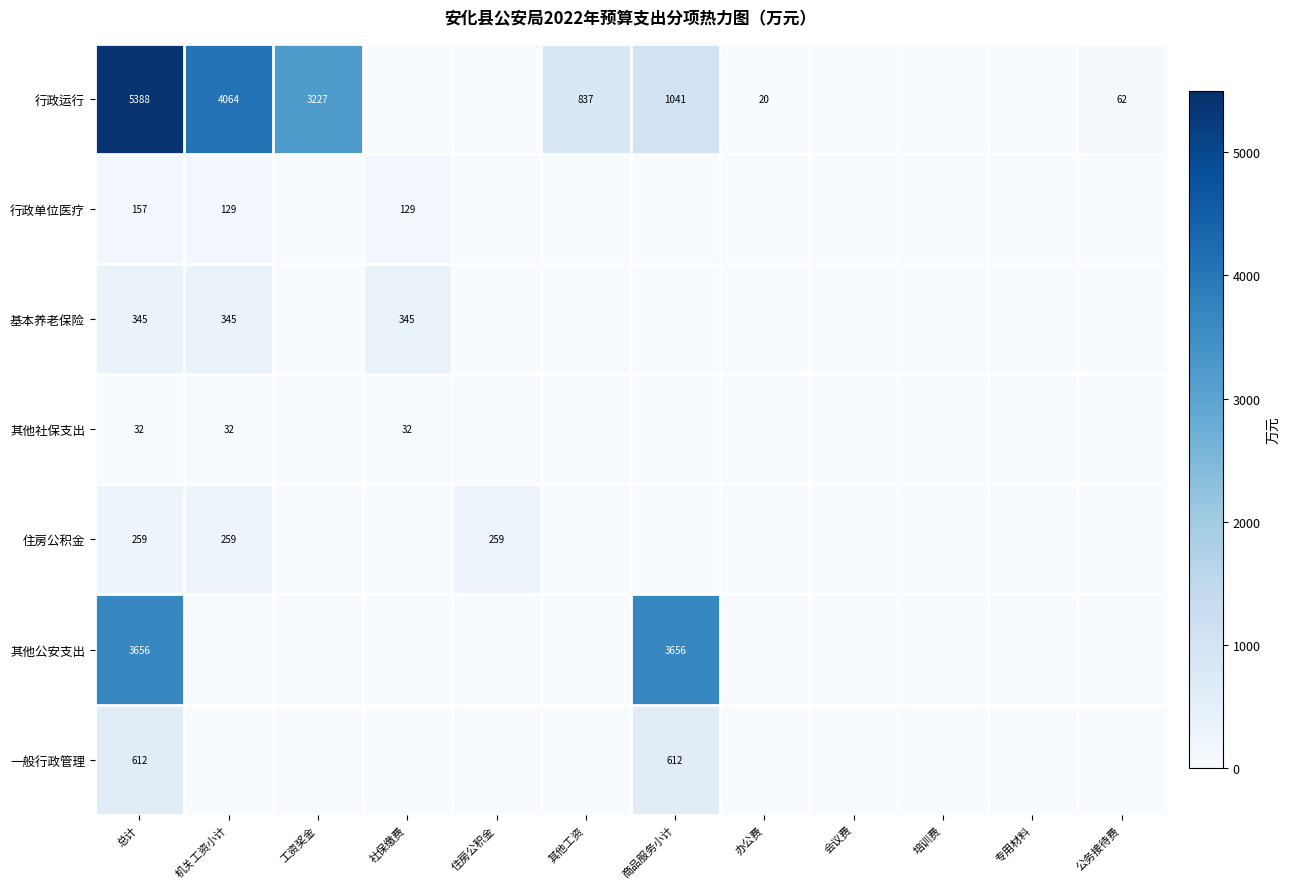

What is the difference between the highest and lowest values at 总计?

5356